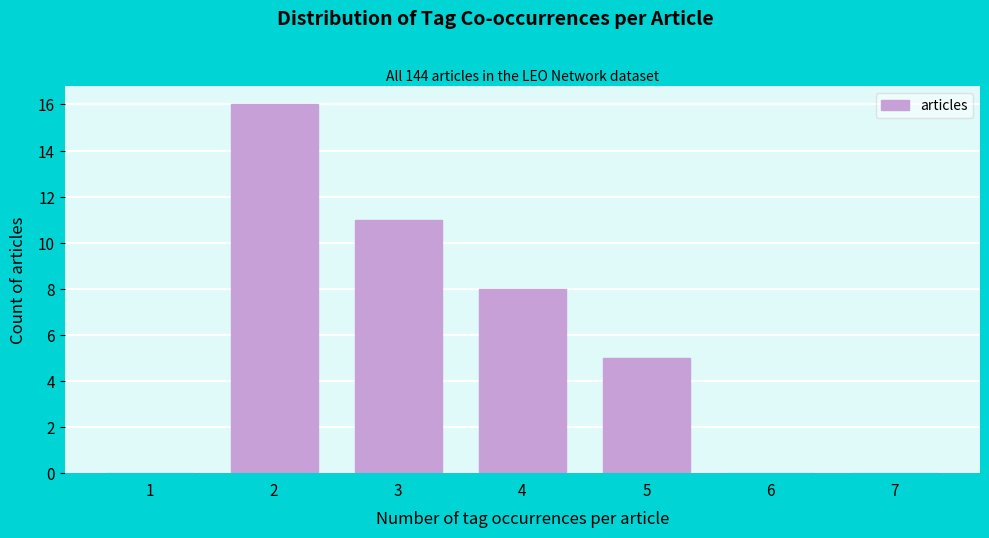

Reading right to left, transcribe all the data shown in this chart.

7=0	6=0	5=5	4=8	3=11	2=16	1=0